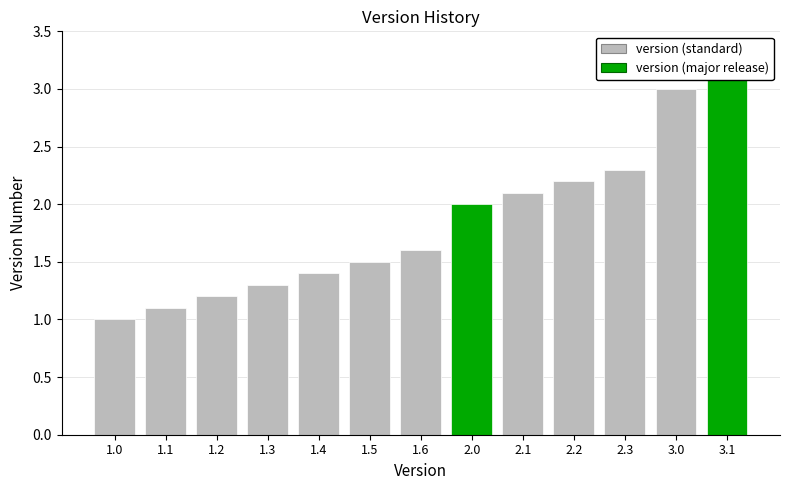

What is the maximum value shown in the chart?

3.1